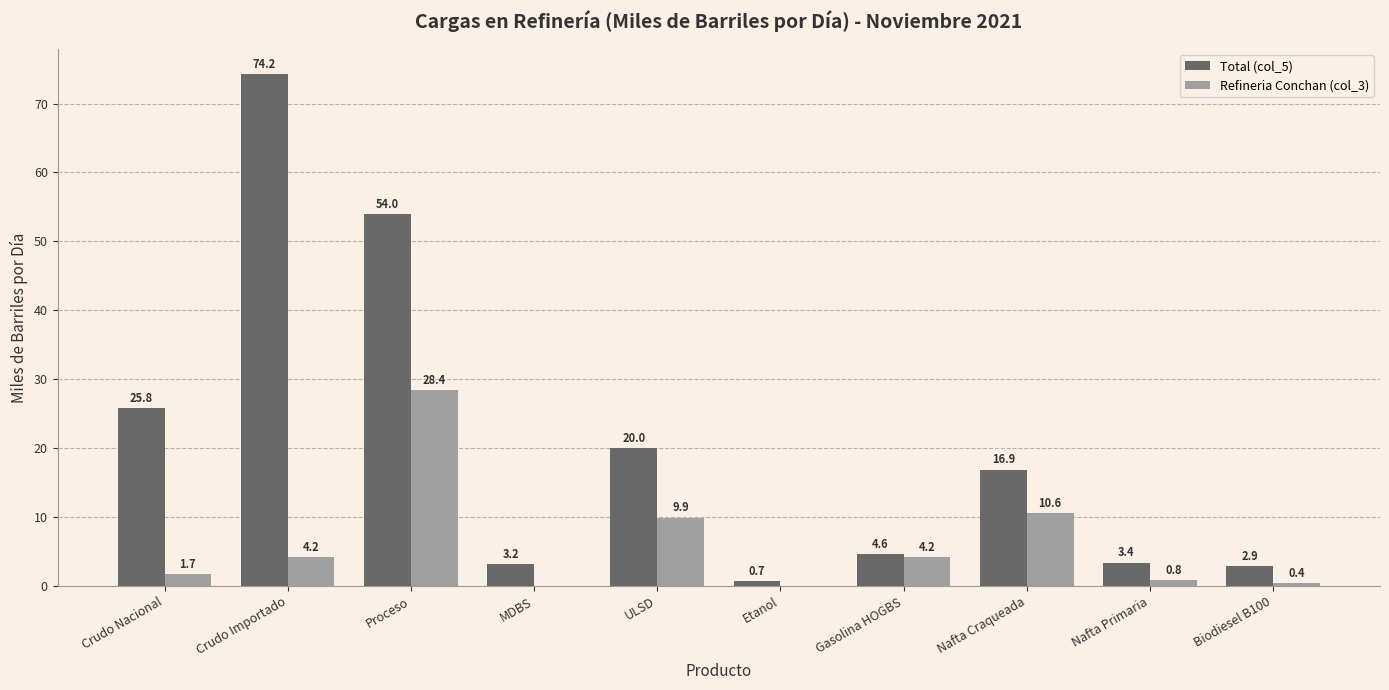

How many data points does each series have?

10